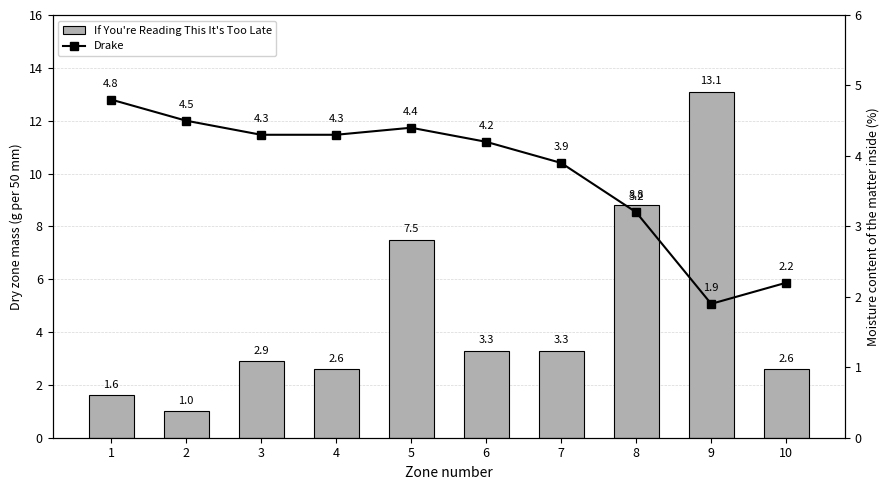

Reading left to right, extract all data points from this chart.

If You're Reading This It's Too Late: 1.6	1.0	2.9	2.6	7.5	3.3	3.3	8.8	13.1	2.6
Drake: 4.8	4.5	4.3	4.3	4.4	4.2	3.9	3.2	1.9	2.2